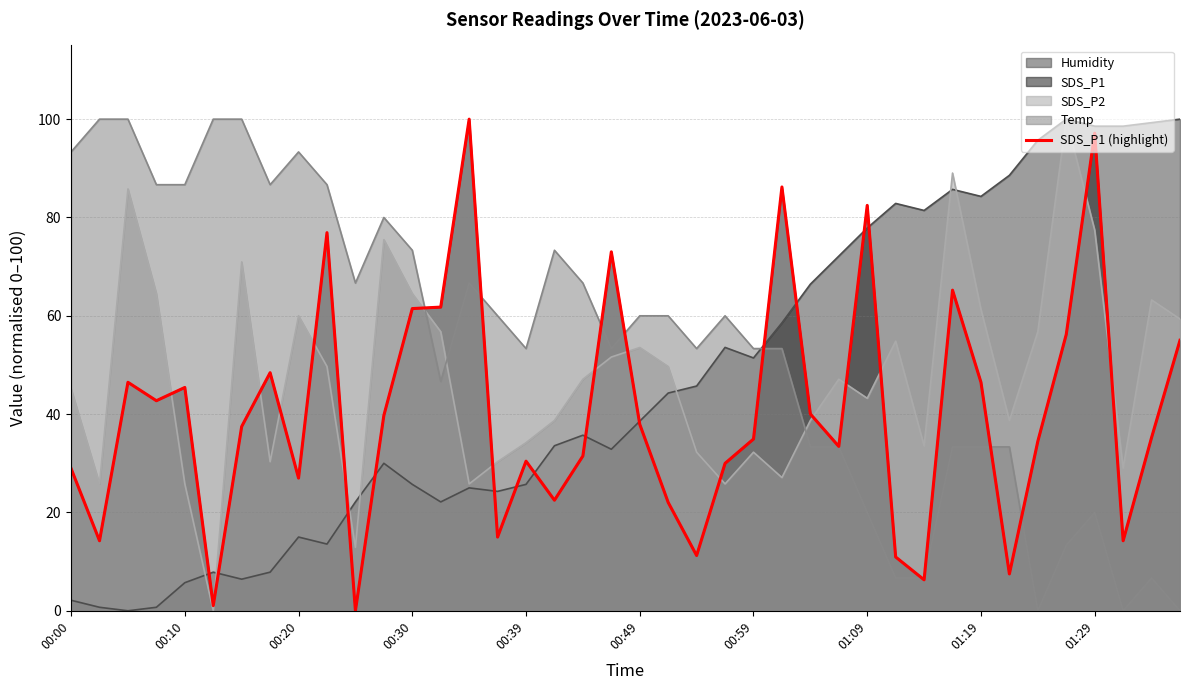

True or false: there are more than 2 points higher than both neighbors.

True